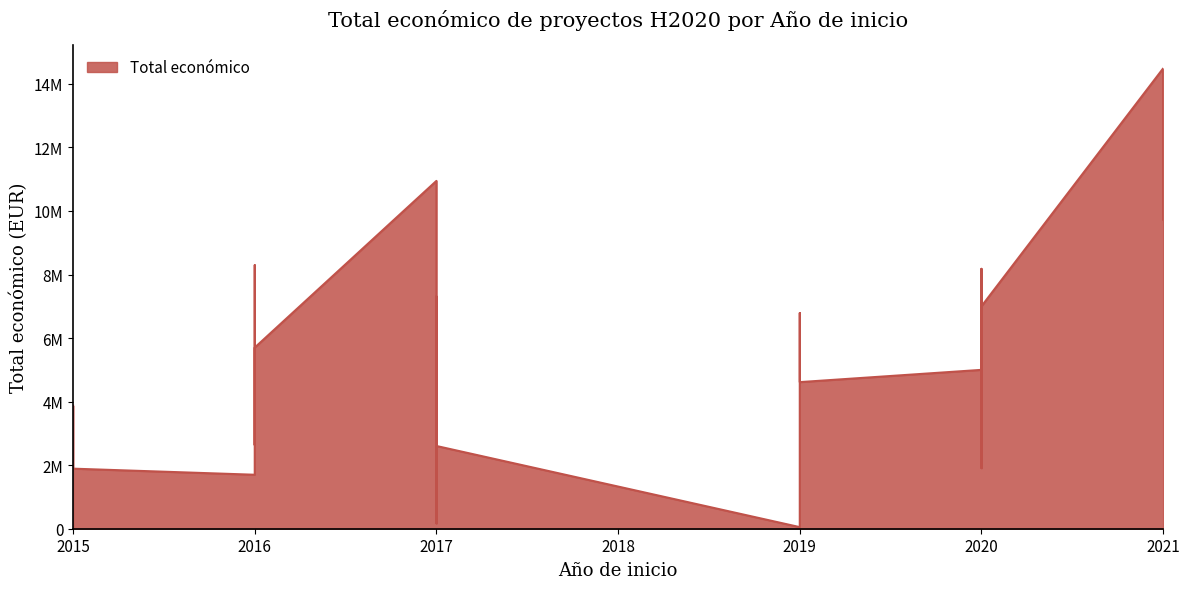

How many lines are shown in the chart?

1